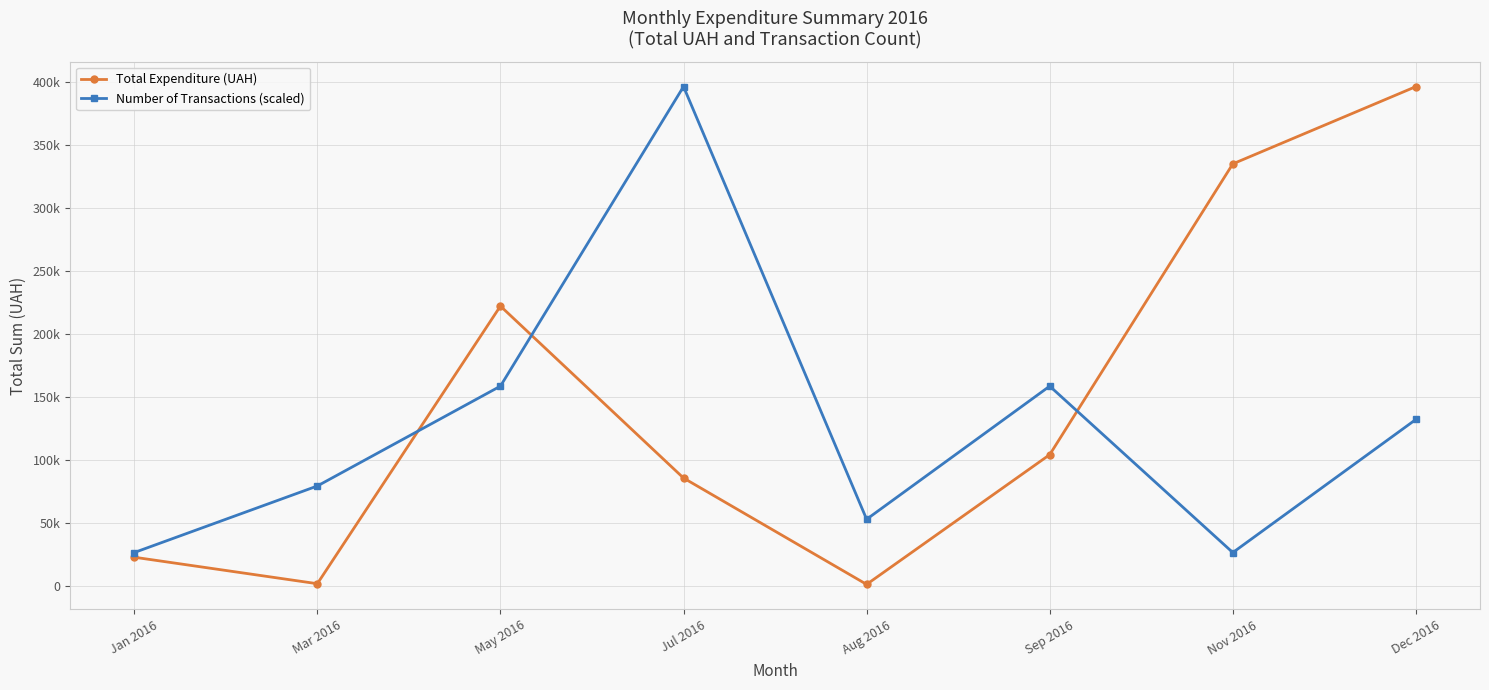

What is the approximate value of Number of Transactions (scaled) at May 2016?

158630.8